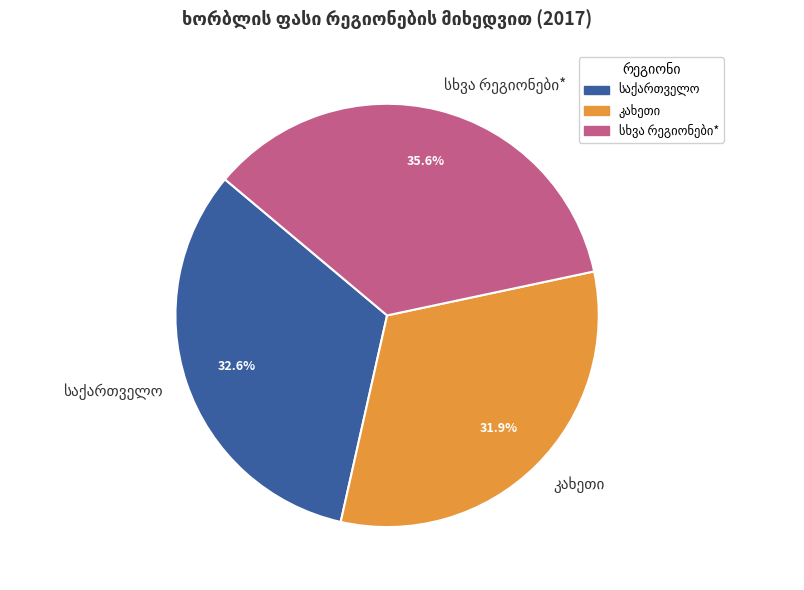

Is there a majority slice in this chart?

No